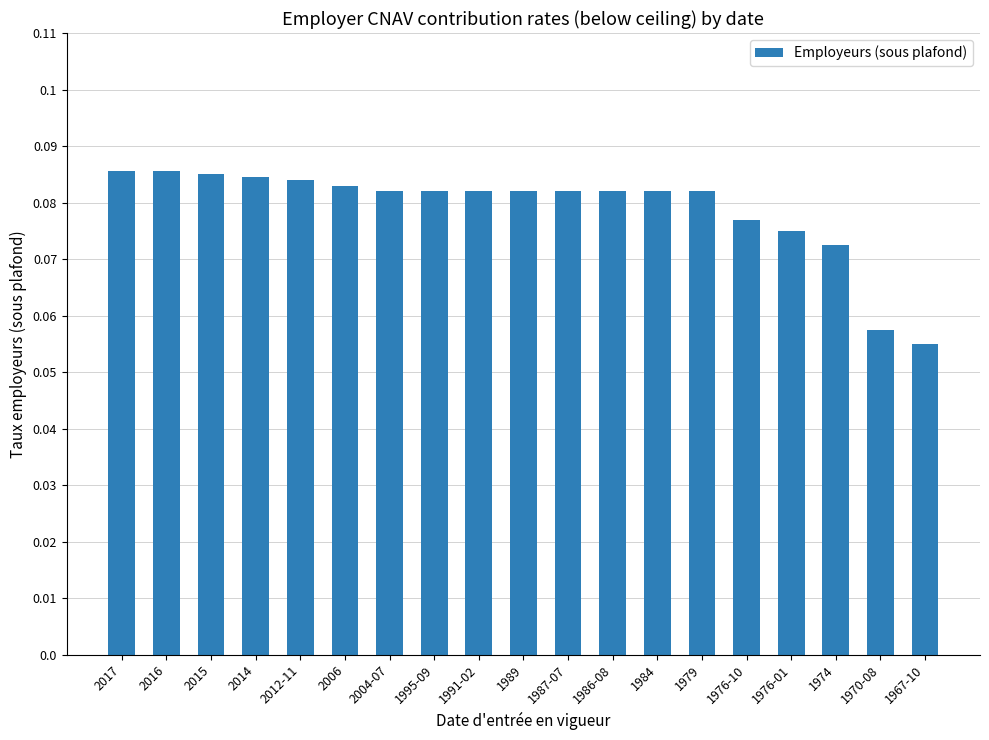

What is the sum of all values?

1.5